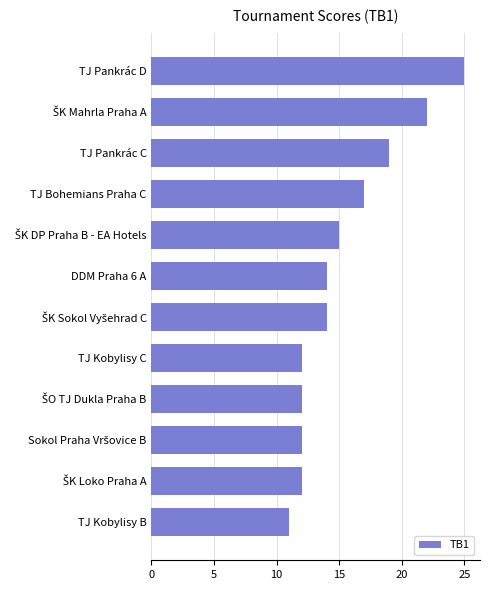

Reading bottom to top, extract all data points from this chart.

11	12	12	12	12	14	14	15	17	19	22	25